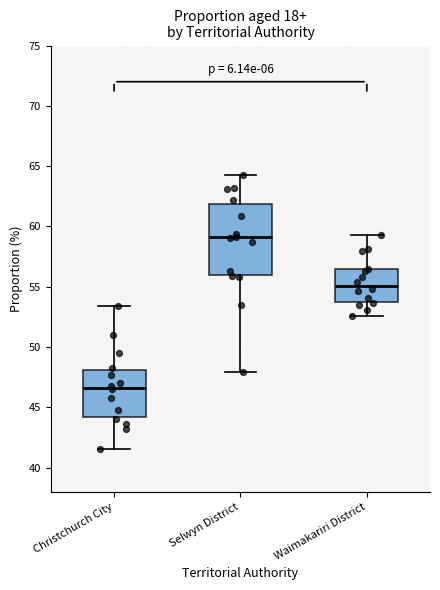

Which box is the tallest, from its lower edge to its upper edge?

Selwyn District